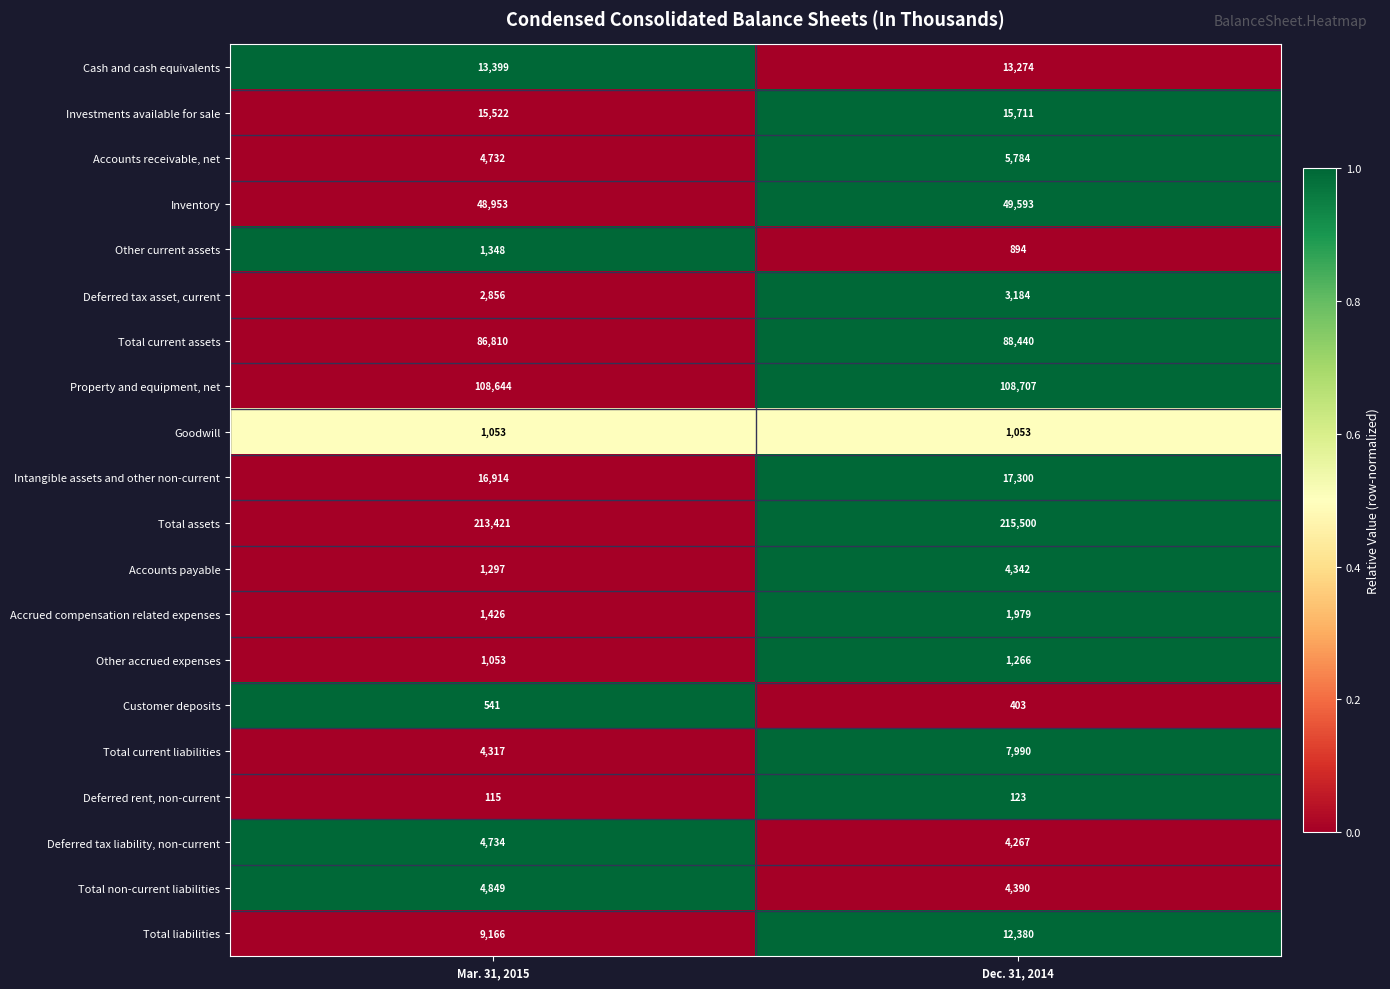

Which series has the widest spread of values?

Total current liabilities